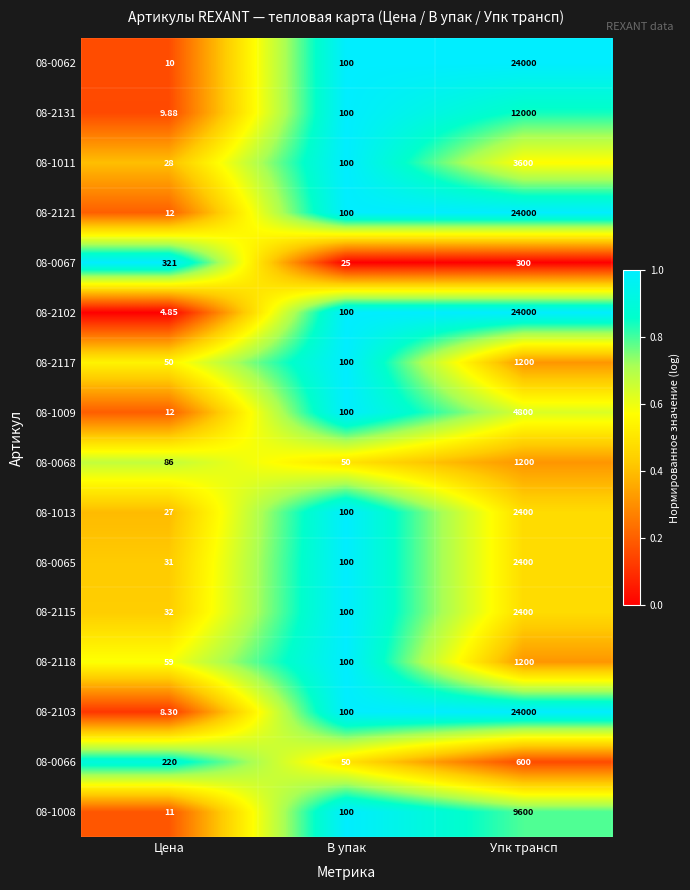

At which category is the sum across all series the highest?

Упк трансп